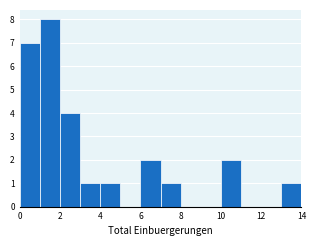

Reading left to right, transcribe this chart: for each bar, give the range it covers on the x-axis and its height. The values are not printed on the chart, so give them approximately, as read against the axis.

0 to 1: 7
1 to 2: 8
2 to 3: 4
3 to 4: 1
4 to 5: 1
5 to 6: 0
6 to 7: 2
7 to 8: 1
8 to 9: 0
9 to 10: 0
10 to 11: 2
11 to 12: 0
12 to 13: 0
13 to 14: 1